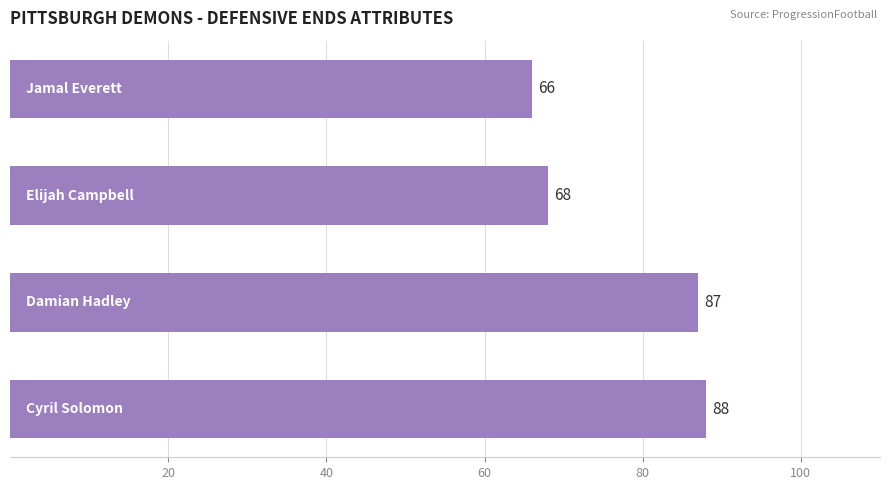

How many values are below 87?

2